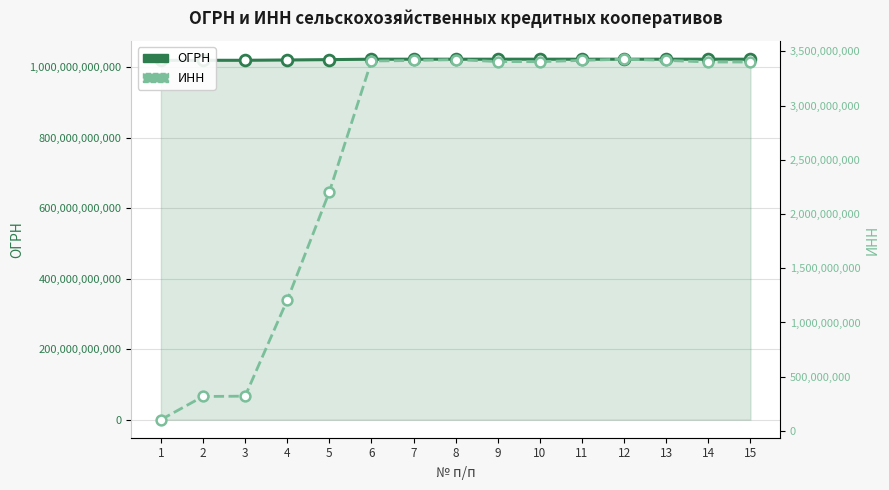

At how many categories does at least one series exceed 358608006333?

15